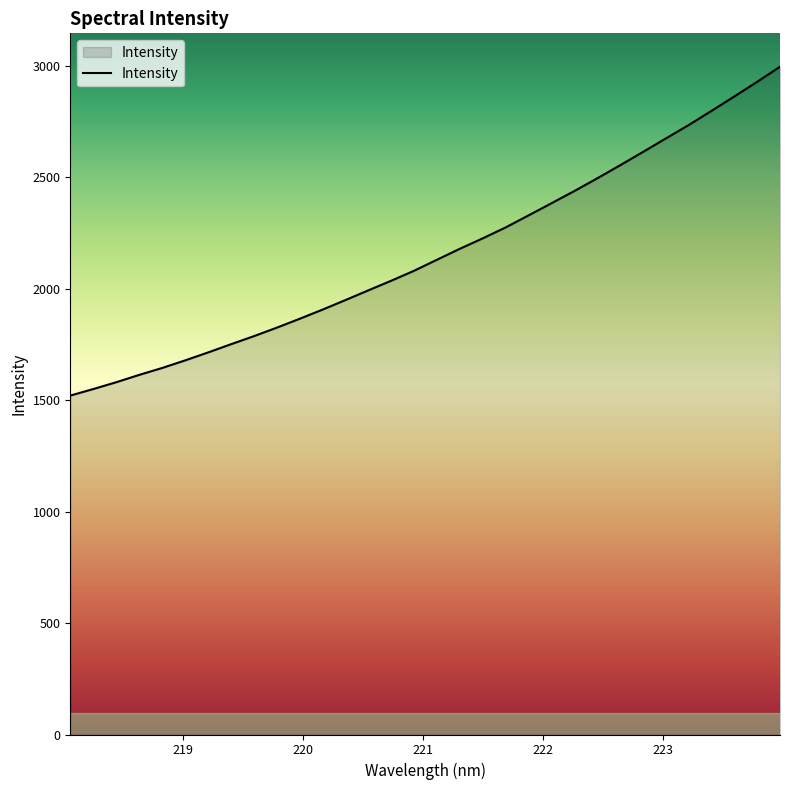

What is the minimum value shown in the chart?

1520.7